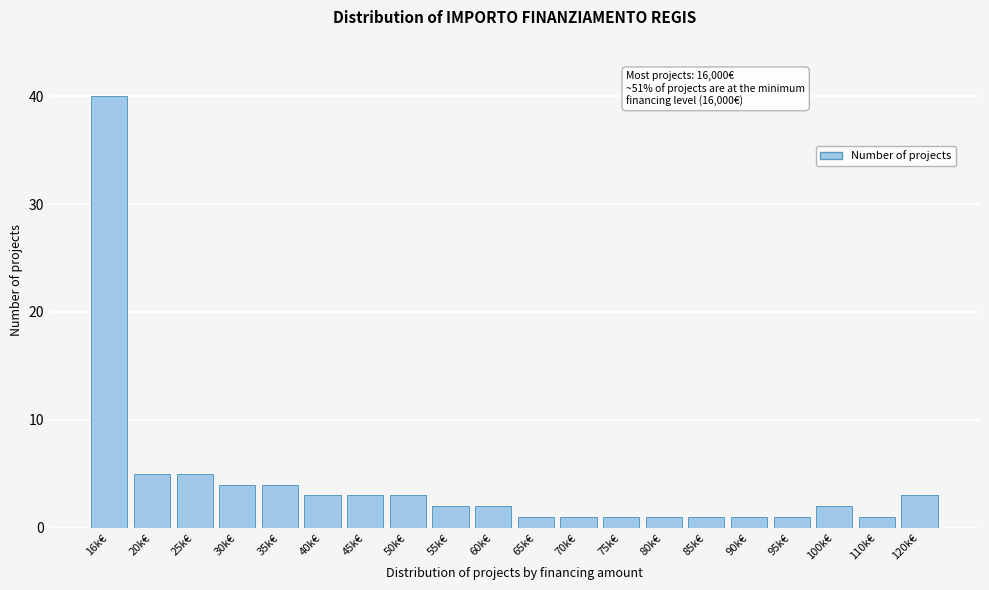

Reading left to right, extract all data points from this chart.

16k€=40	20k€=5	25k€=5	30k€=4	35k€=4	40k€=3	45k€=3	50k€=3	55k€=2	60k€=2	65k€=1	70k€=1	75k€=1	80k€=1	85k€=1	90k€=1	95k€=1	100k€=2	110k€=1	120k€=3